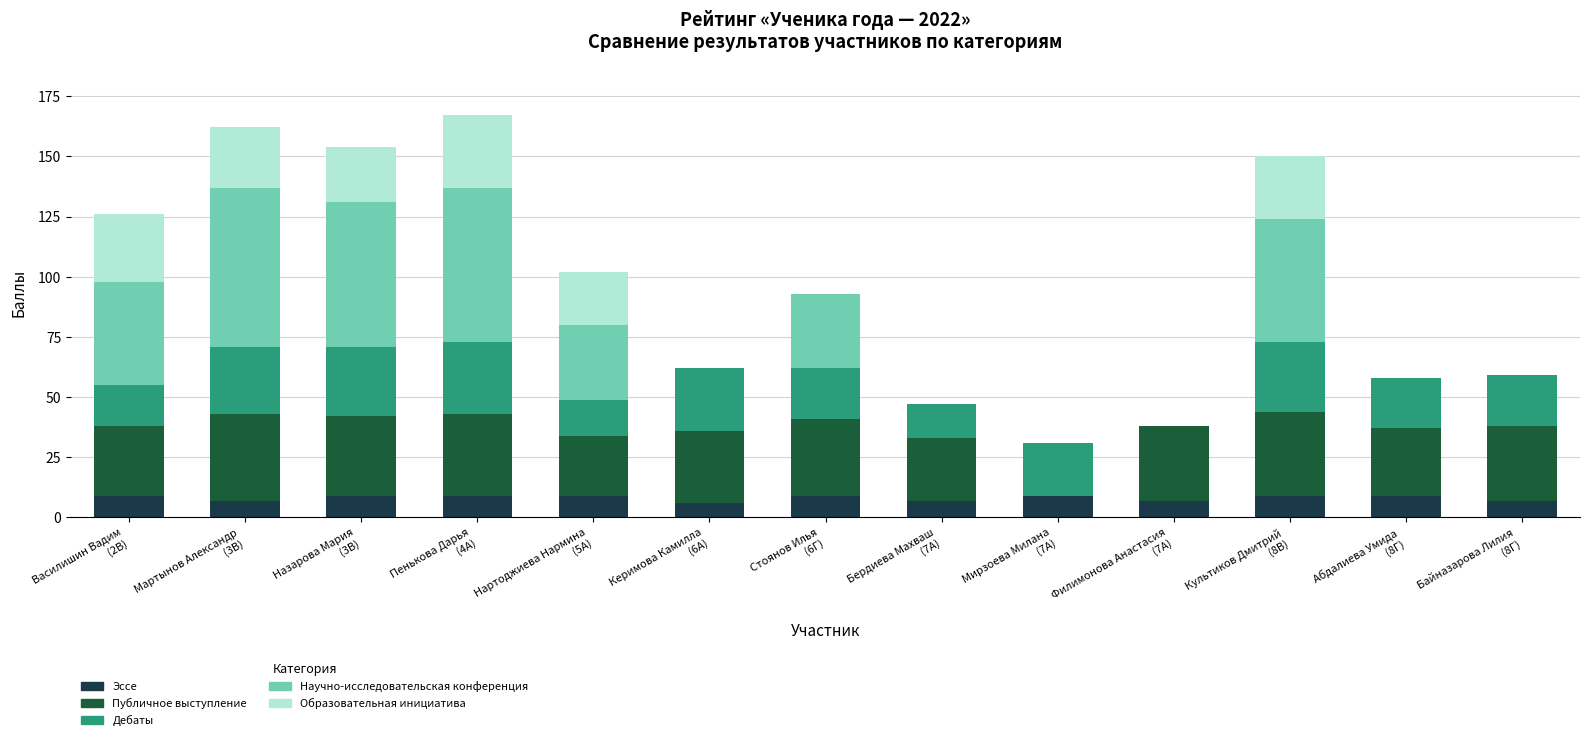

How many series are shown in this chart?

5